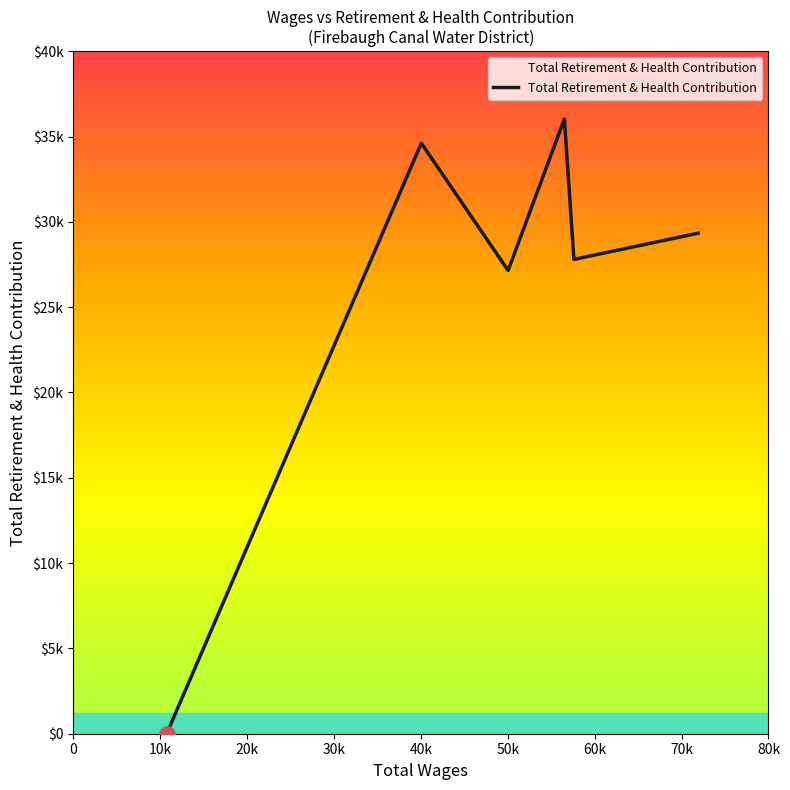

Is this an area chart (filled region under the line)?

Yes